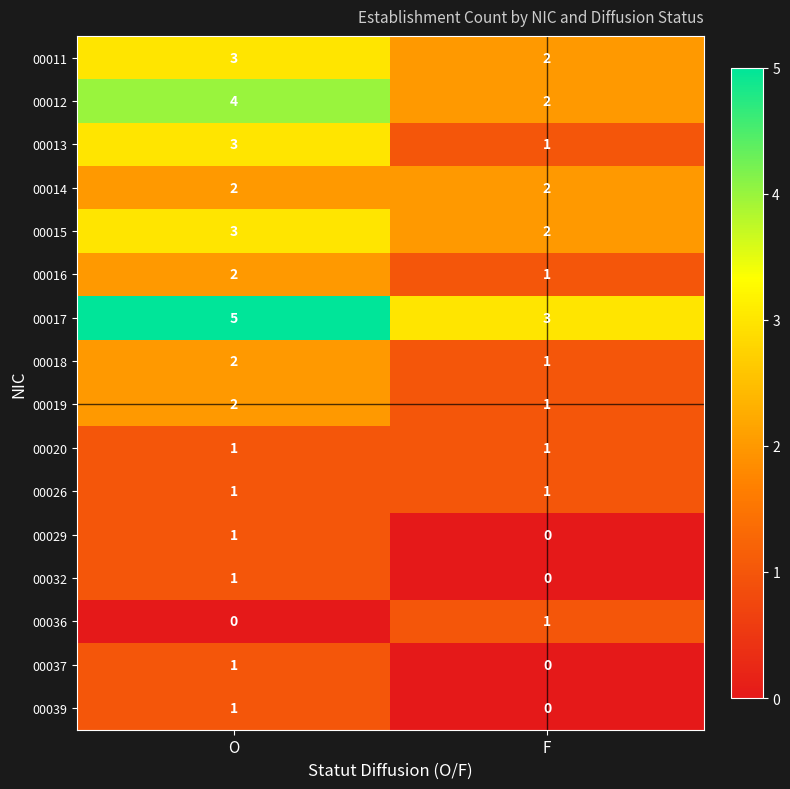

Is the value of 00017 at O greater than the value of 00016 at O?

Yes